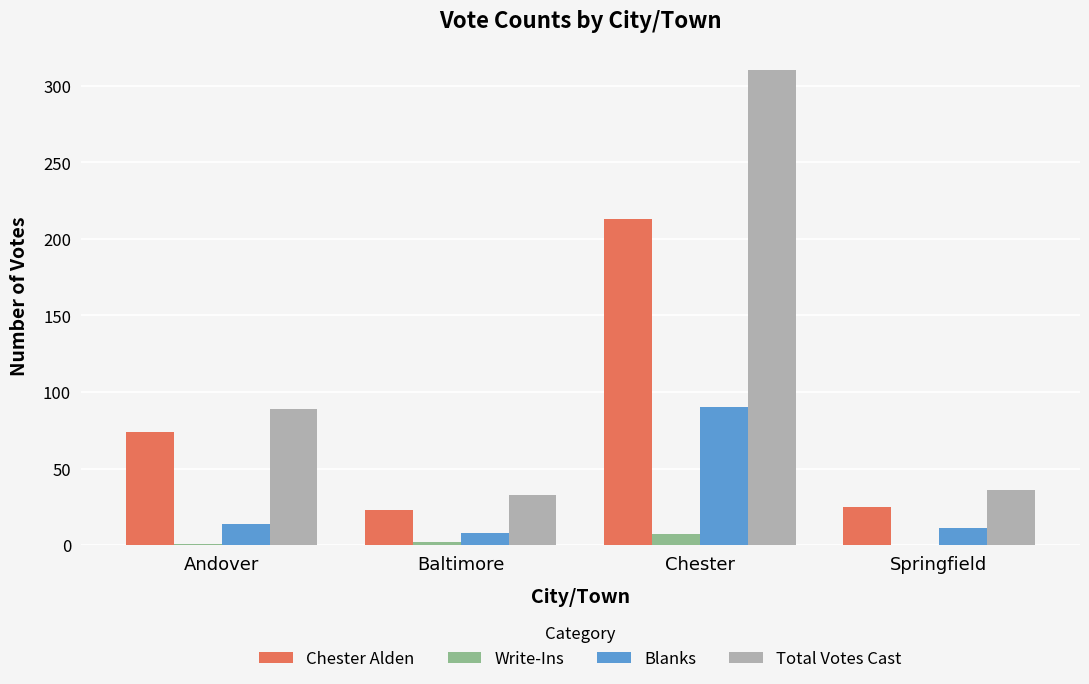

What is the sum of all Chester Alden values?

335